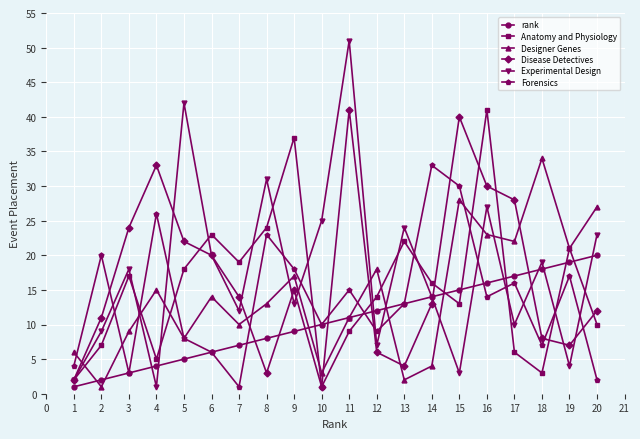

What is the difference between the Anatomy and Physiology values at 10 and 2?

6